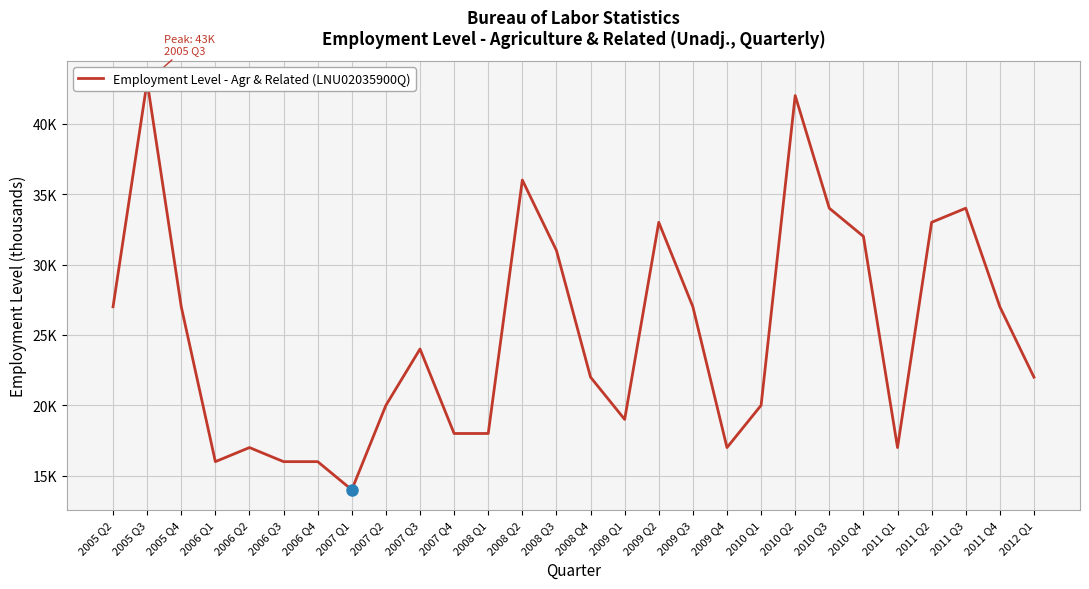

Rank the categories by value from lowest to highest.

2007 Q1, 2006 Q1, 2006 Q3, 2006 Q4, 2006 Q2, 2009 Q4, 2011 Q1, 2007 Q4, 2008 Q1, 2009 Q1, 2007 Q2, 2010 Q1, 2008 Q4, 2012 Q1, 2007 Q3, 2005 Q2, 2005 Q4, 2009 Q3, 2011 Q4, 2008 Q3, 2010 Q4, 2009 Q2, 2011 Q2, 2010 Q3, 2011 Q3, 2008 Q2, 2010 Q2, 2005 Q3